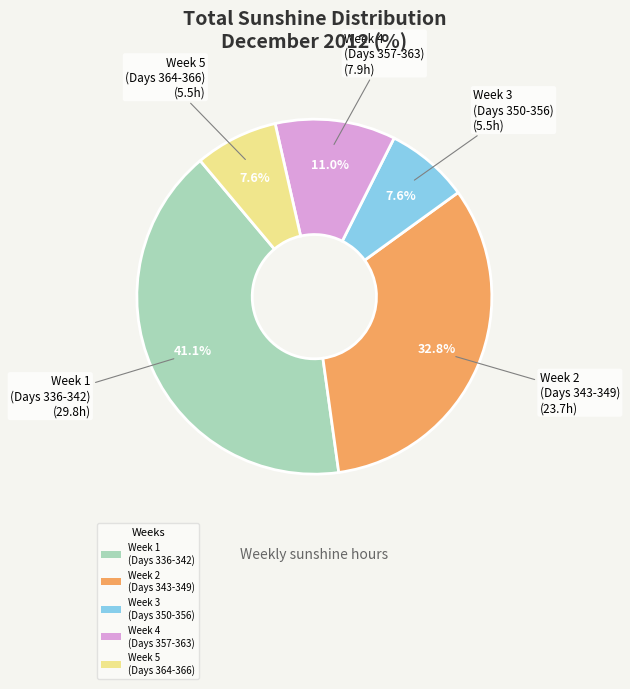

Which has a higher value, Week 5 (Days 364-366) or Week 2 (Days 343-349)?

Week 2 (Days 343-349)